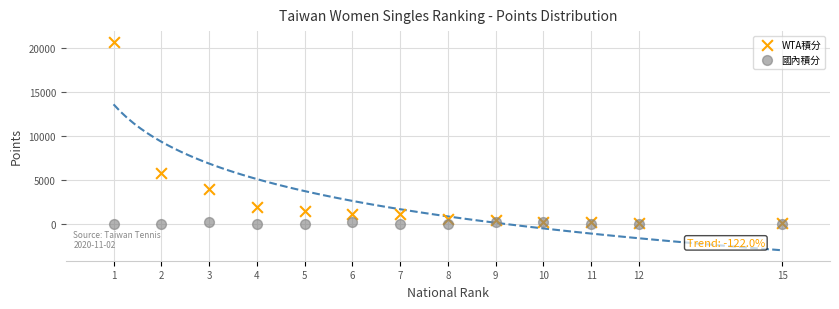

What are all the series names shown in the legend?

WTA積分, 國內積分